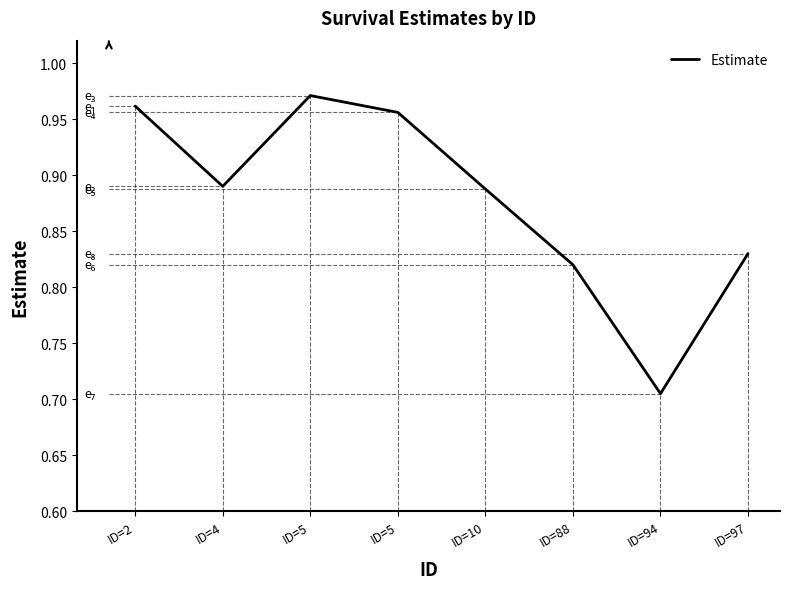

Is this an area chart (filled region under the line)?

No